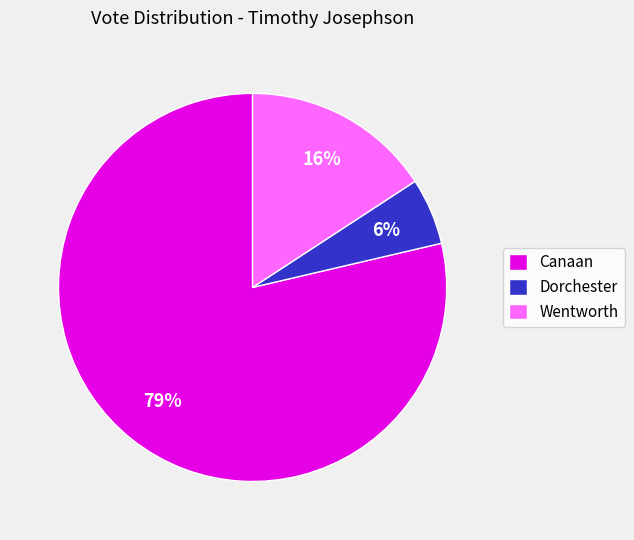

Count the number of slices in the pie.

3